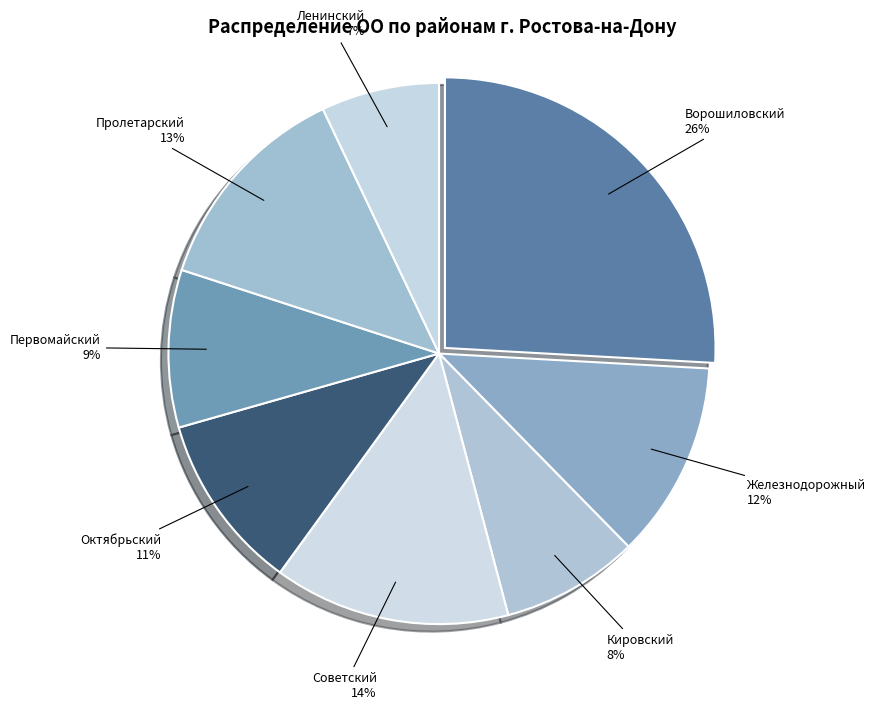

Between Пролетарский and Железнодорожный, which is larger?

Пролетарский